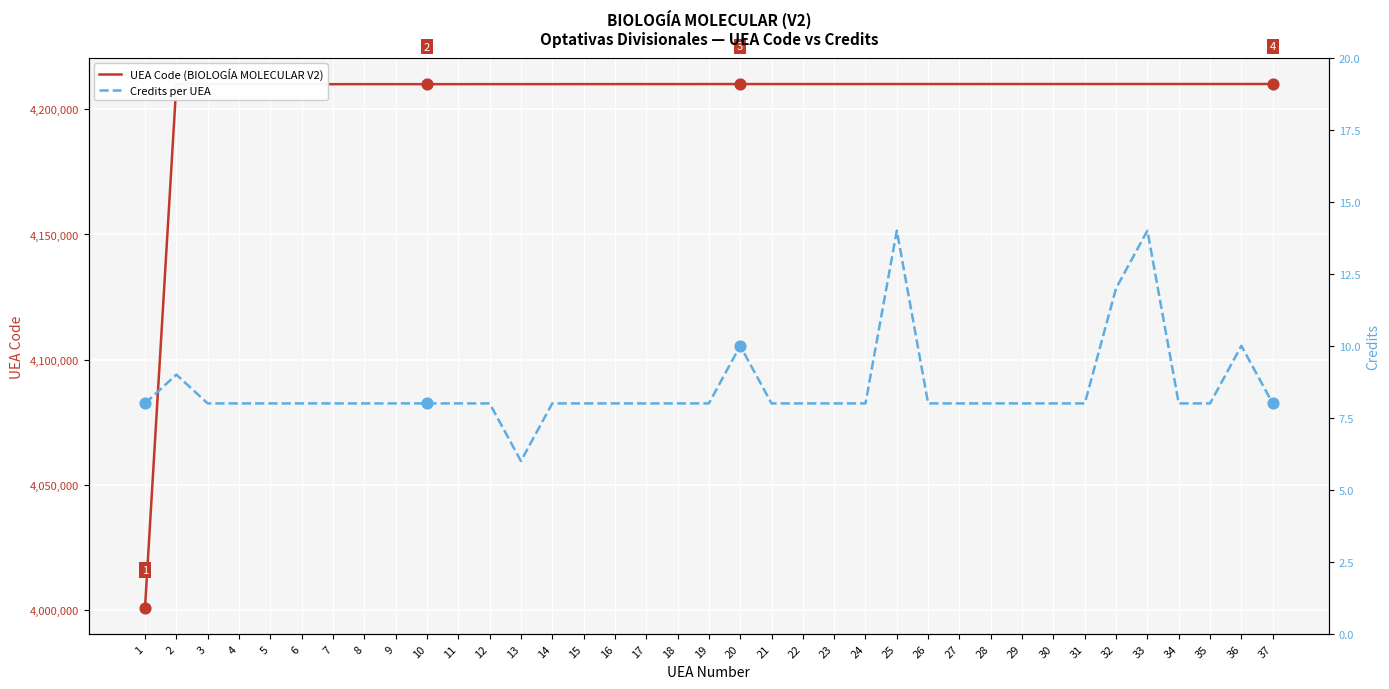

Which series has the widest spread of Y values?

UEA Code (BIOLOGÍA MOLECULAR V2)